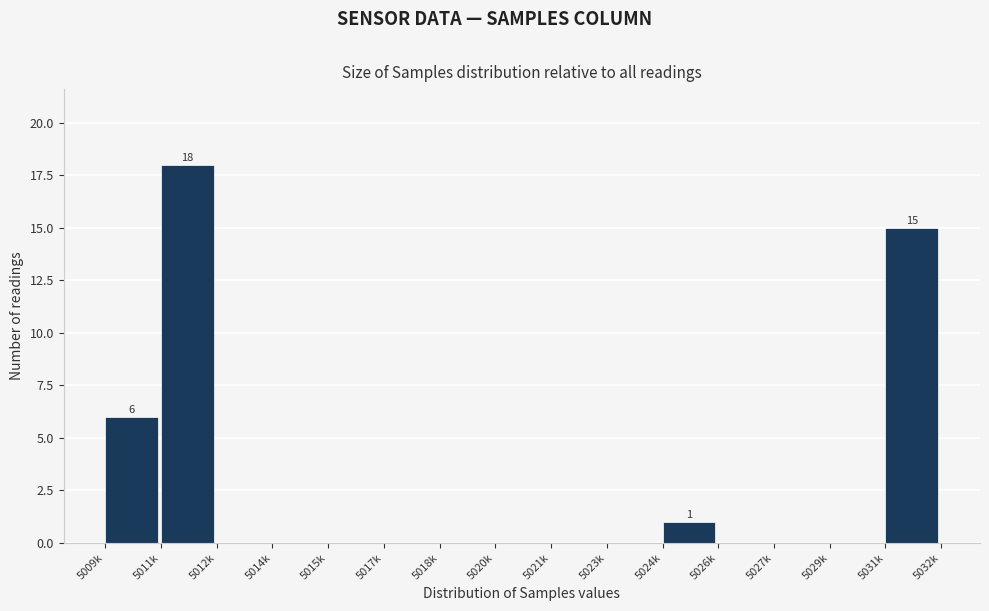

Reading left to right, transcribe all the data shown in this chart.

5009k=6	5011k=18	5012k=0	5014k=0	5015k=0	5017k=0	5018k=0	5020k=0	5021k=0	5023k=0	5024k=1	5026k=0	5027k=0	5029k=0	5031k=15